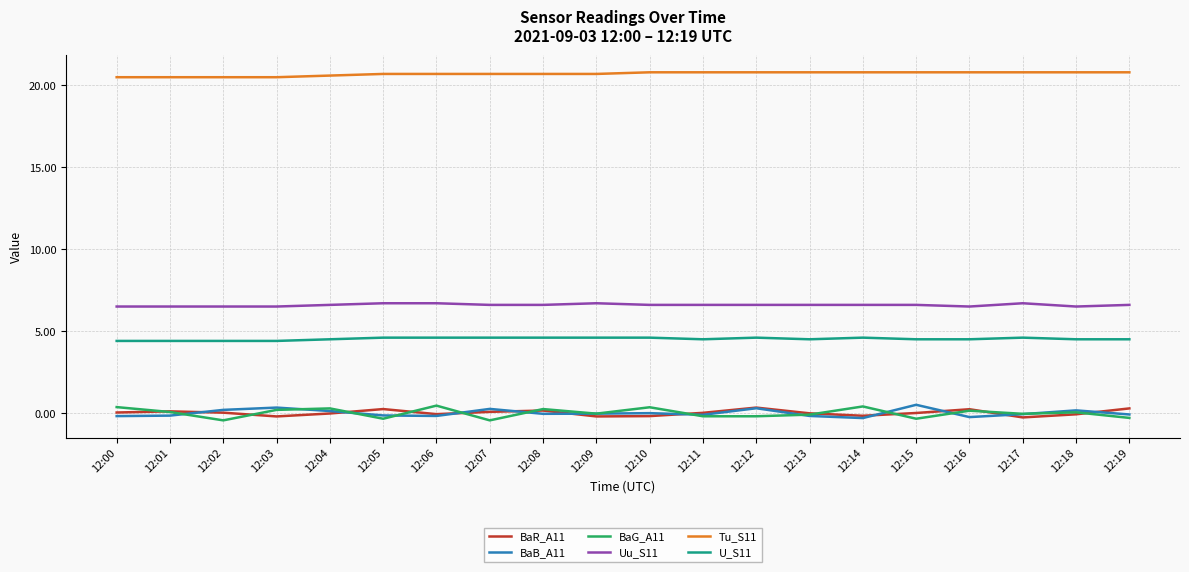

At how many categories does at least one series exceed 6?

20